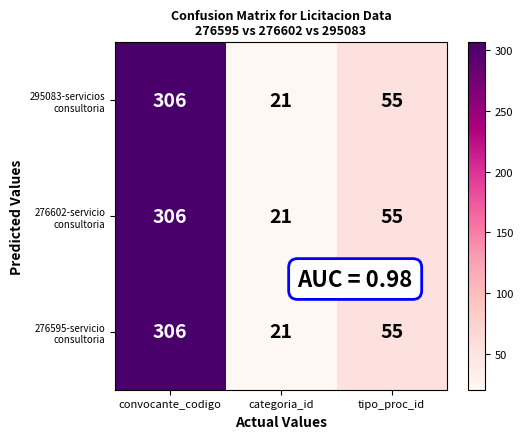

What is the total value across all series at convocante_codigo?

918